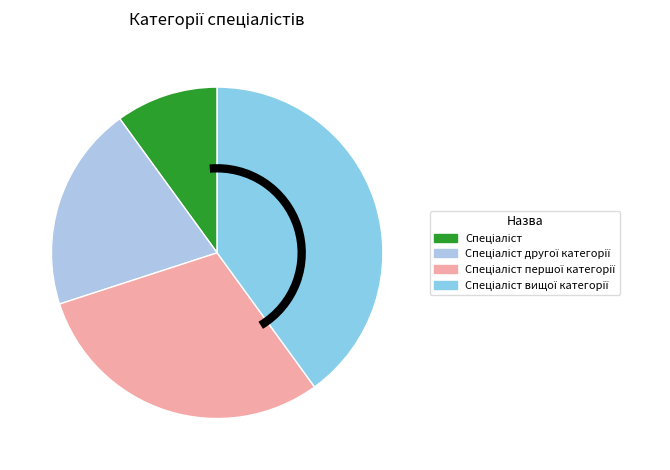

Count the number of slices in the pie.

4